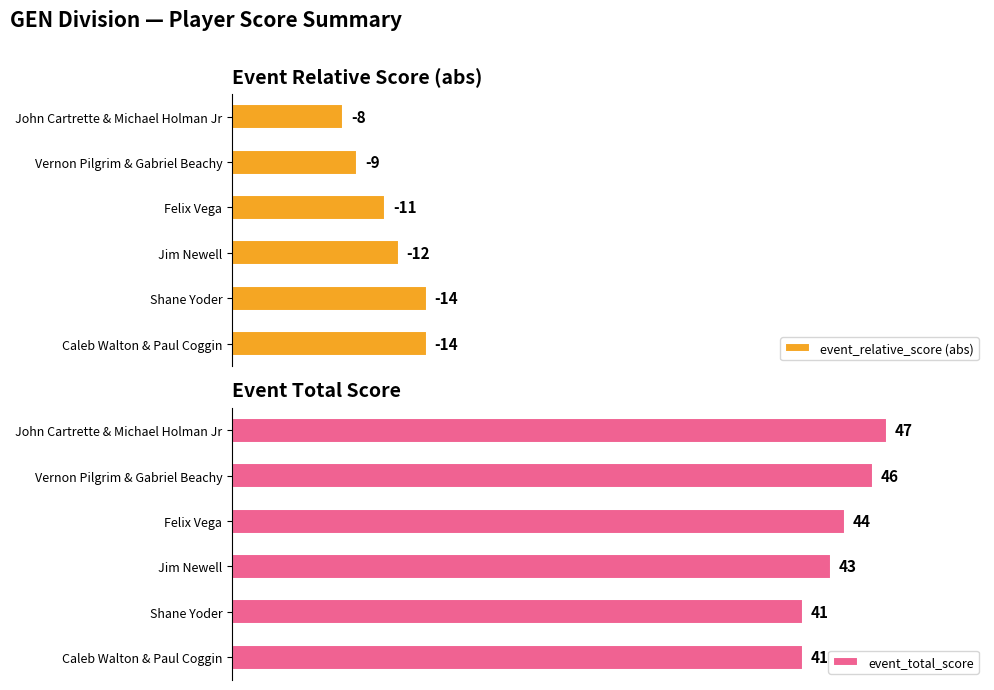

At which label is event_total_score closest to 44?

Felix Vega